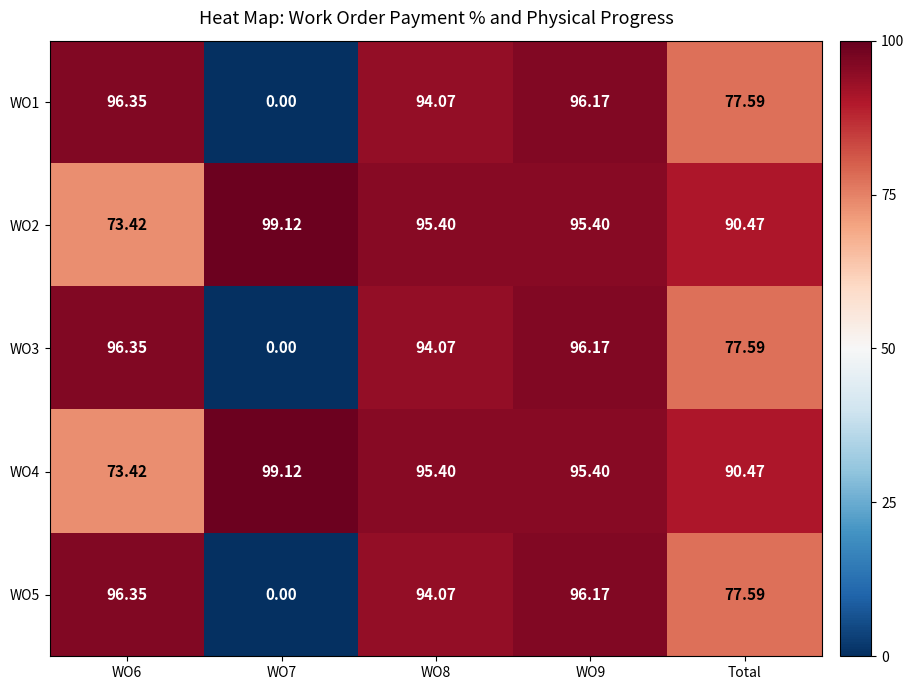

What is the total value across all series at WO9?

479.3